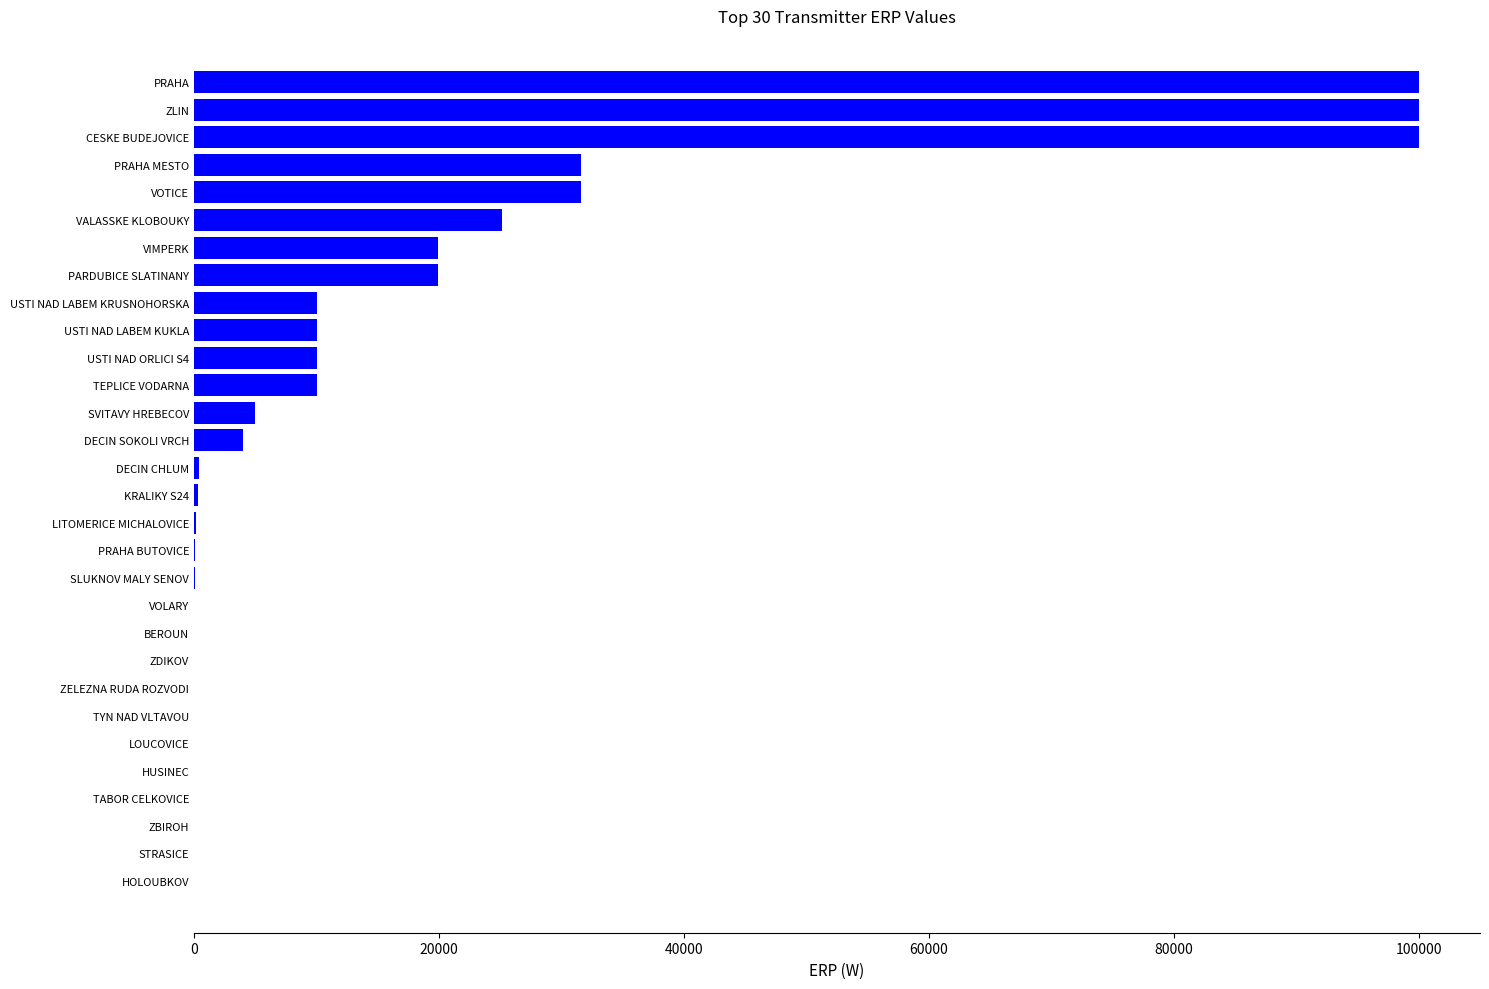

Is it true that the value at USTI NAD LABEM KRUSNOHORSKA is 10000?

True